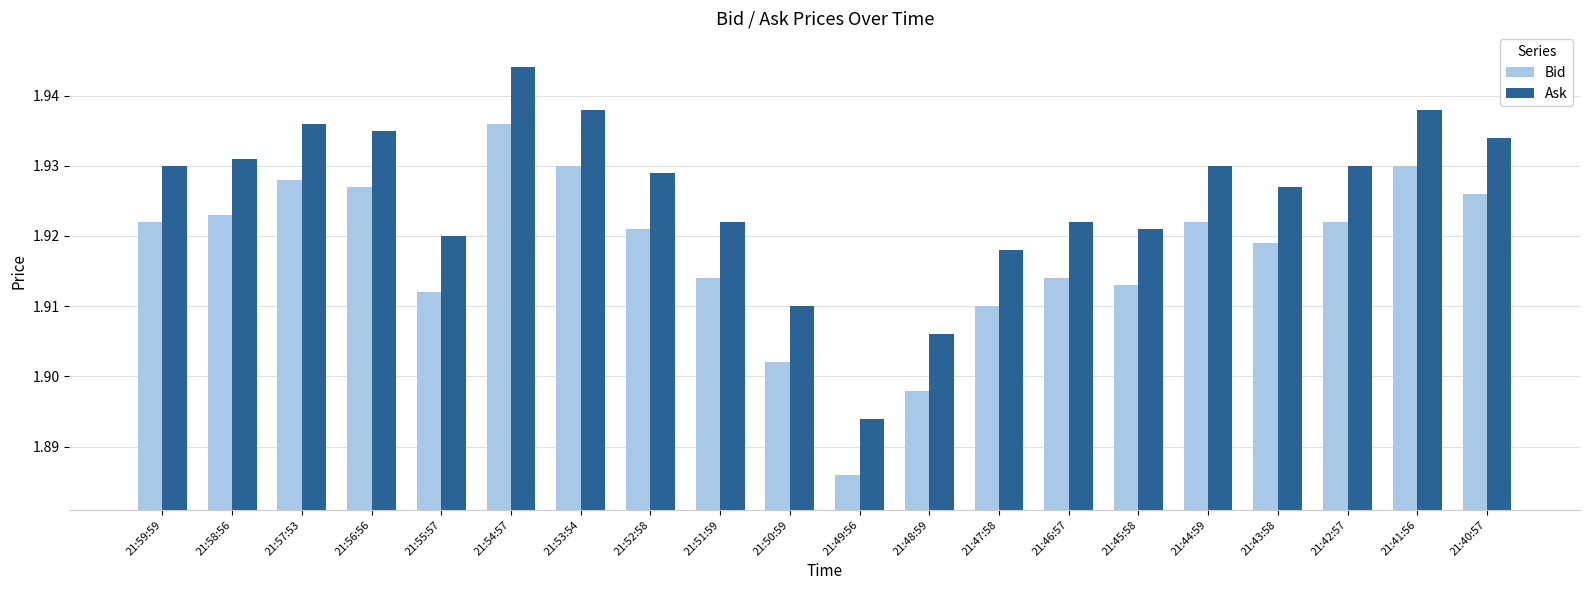

True or false: Ask has a value of 3.5 at 21:41:56.

False